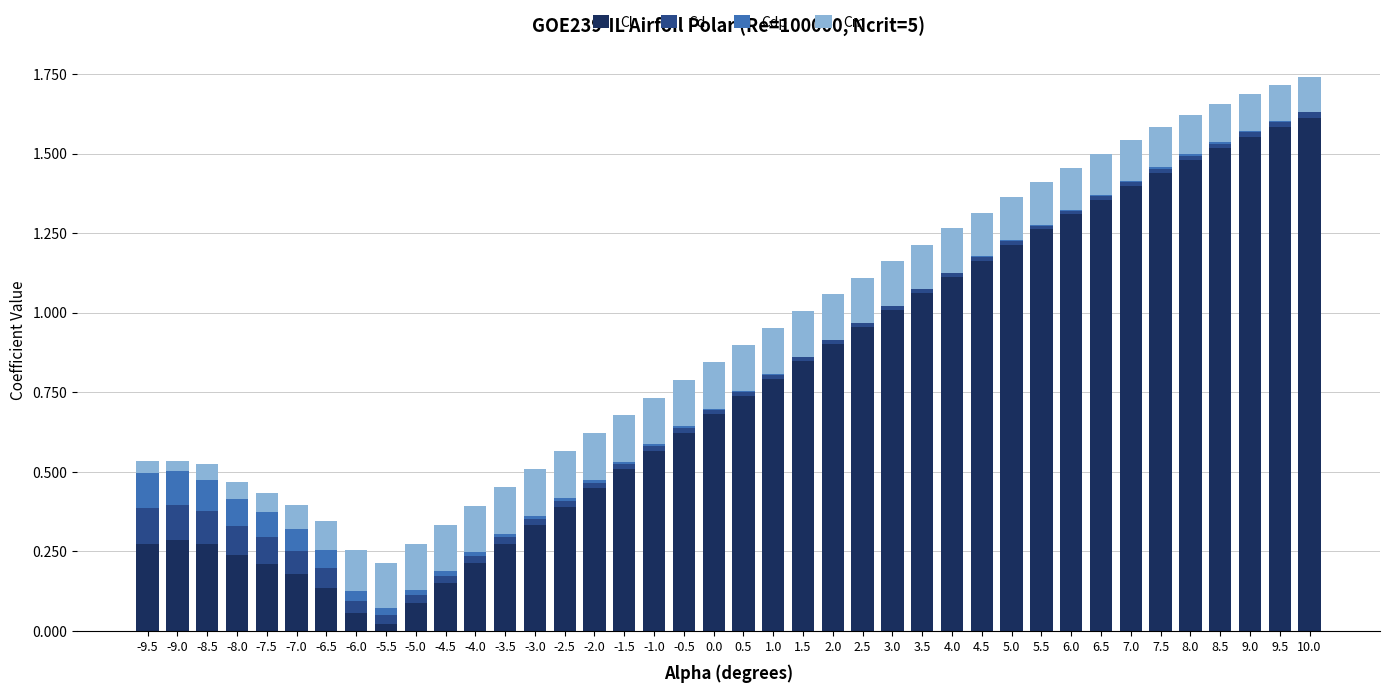

What is the label of the 35th bar from the right?

-7.0